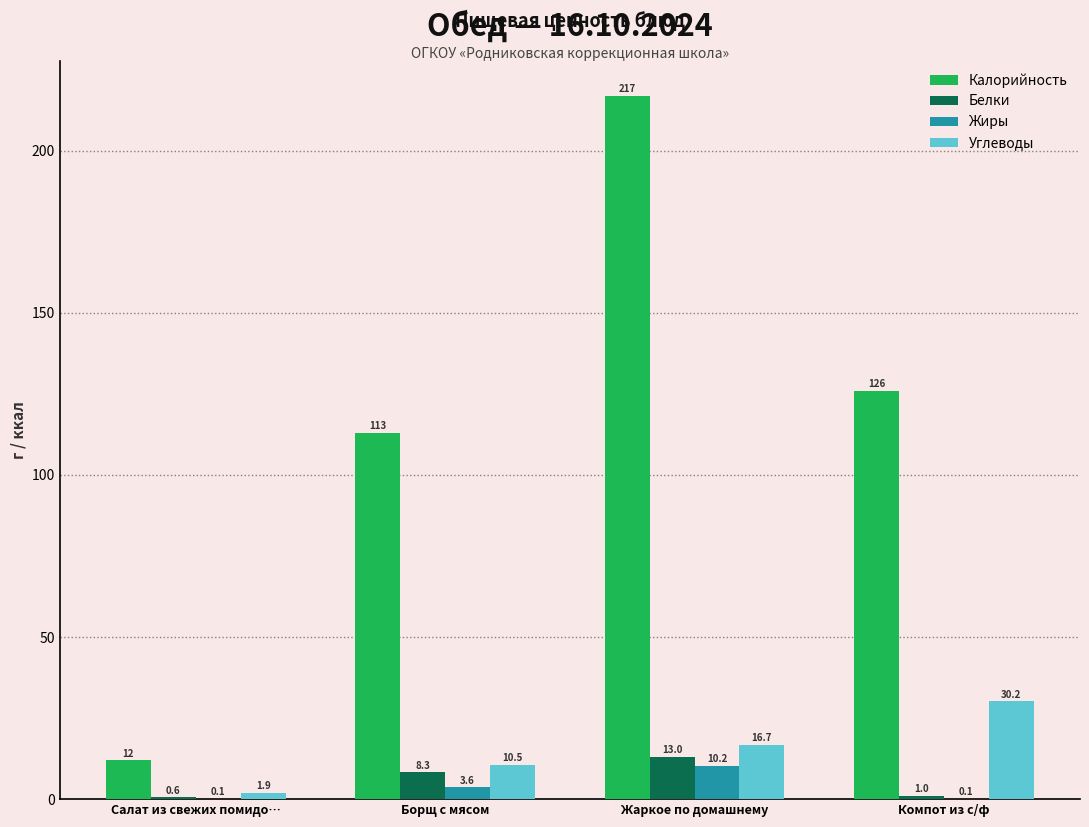

Reading left to right, list all the values displayed in this chart.

Калорийность: 12.0	113.0	217.0	126.0
Белки: 0.6	8.3	13.0	1.0
Жиры: 0.1	3.6	10.2	0.1
Углеводы: 1.9	10.5	16.7	30.2